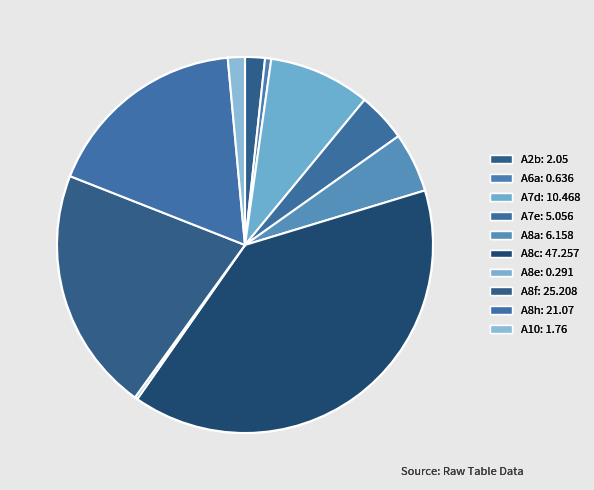

To the nearest percent, what is the difference between the A8e and A8f slice percentages?

21%